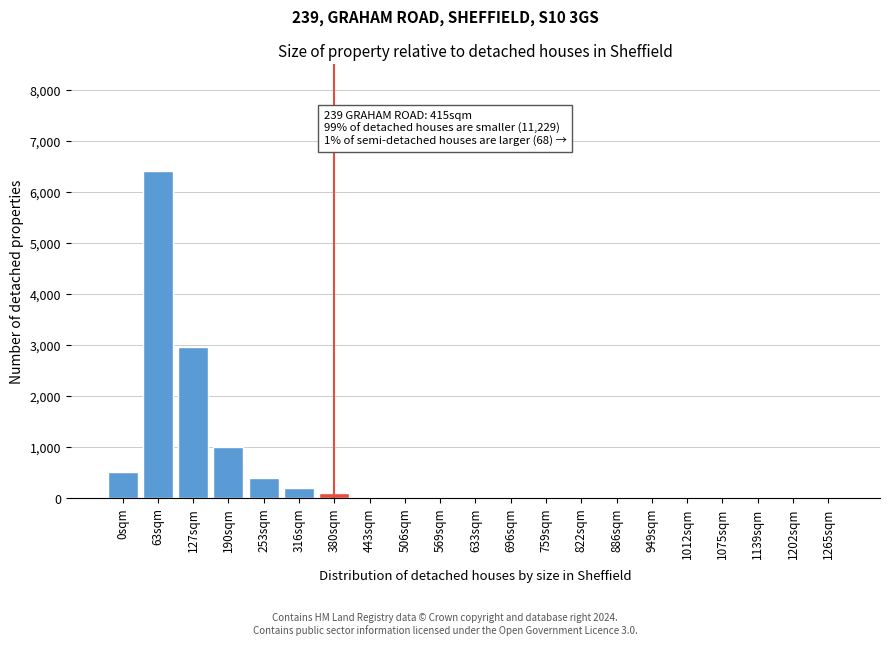

Reading right to left, what are all the values shown in this chart?

1265sqm=0	1202sqm=0	1139sqm=0	1075sqm=0	1012sqm=0	949sqm=0	886sqm=0	822sqm=0	759sqm=0	696sqm=0	633sqm=0	569sqm=0	506sqm=0	443sqm=0	380sqm=95	316sqm=190	253sqm=380	190sqm=1000	127sqm=2950	63sqm=6400	0sqm=500